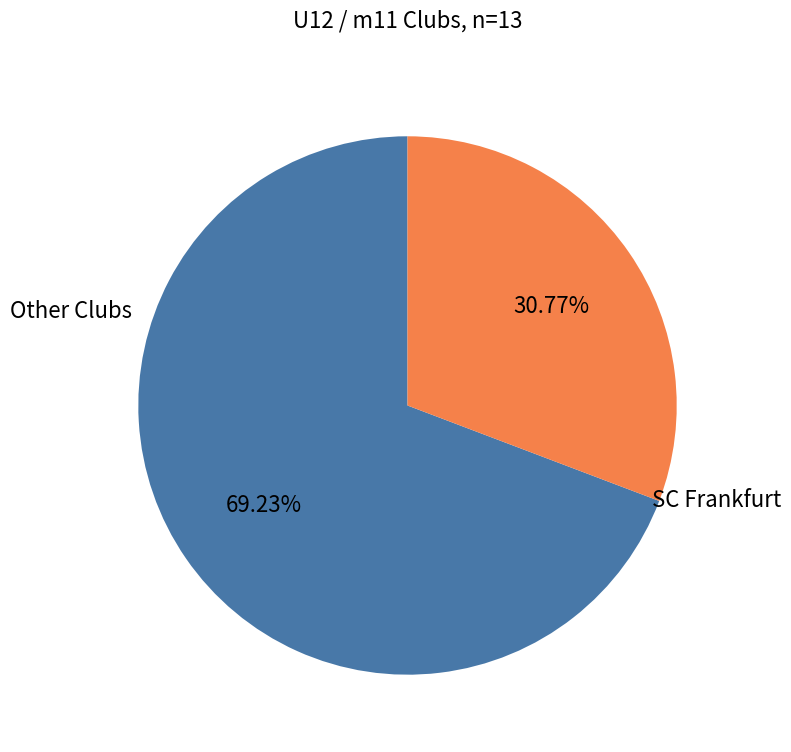

Does any single category account for the majority?

Yes